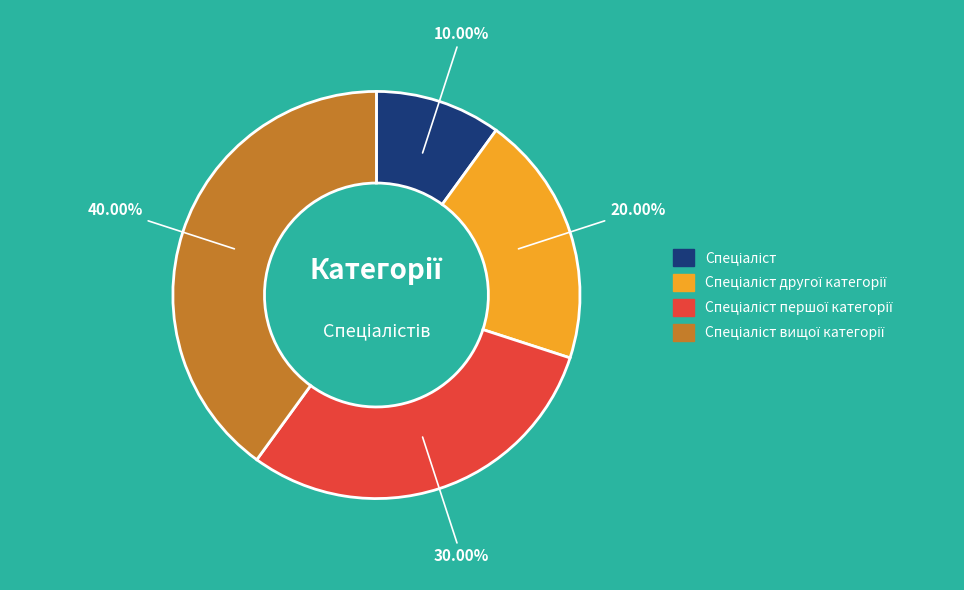

Is there any slice that represents more than half of the pie?

No